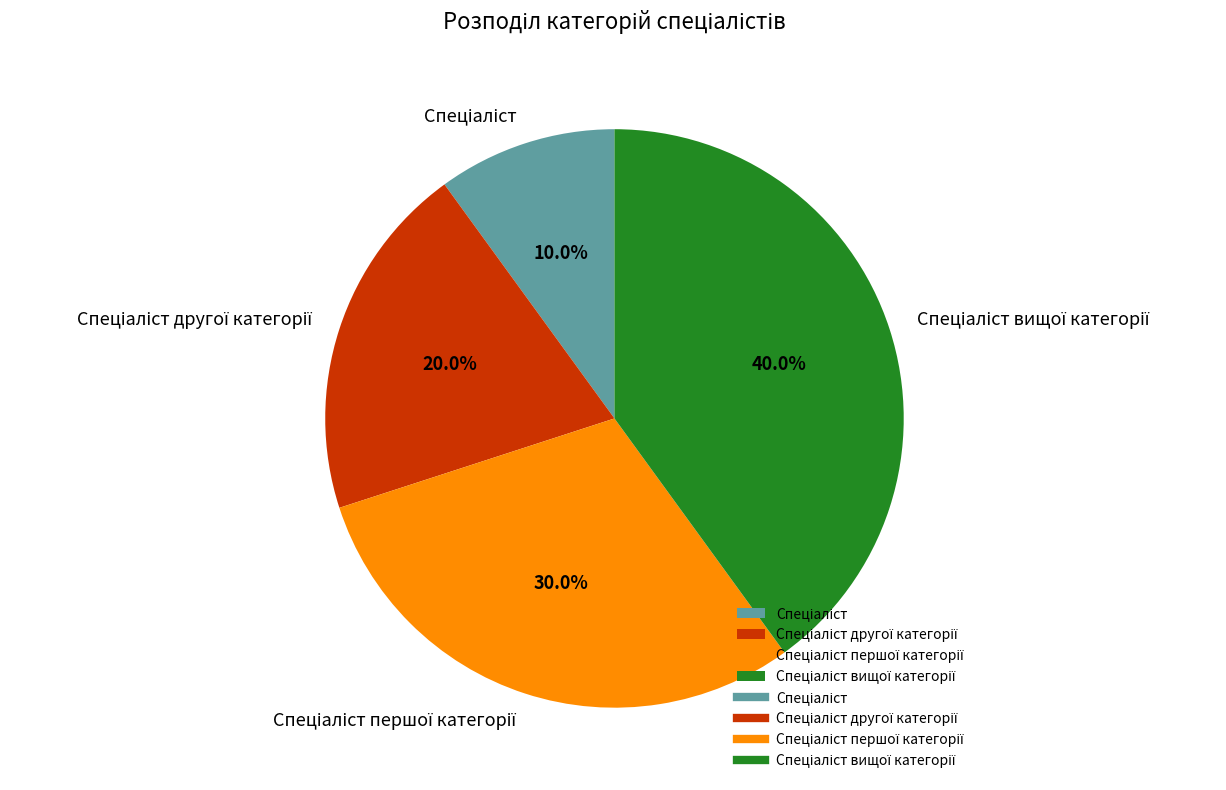

Is there a majority slice in this chart?

No